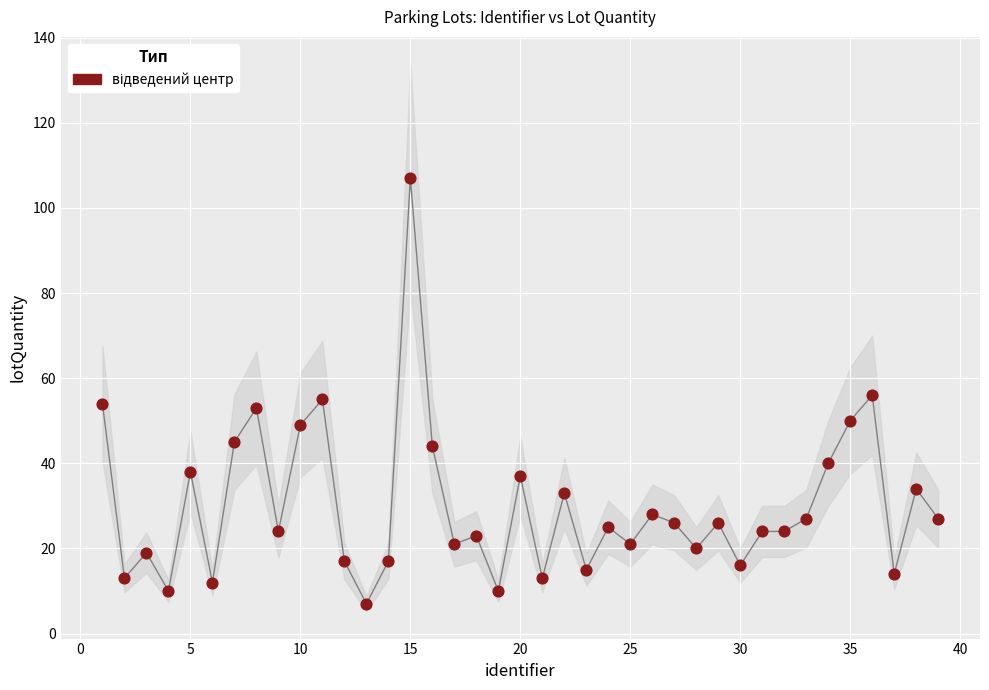

What is the range of Y values (max minus min)?

100